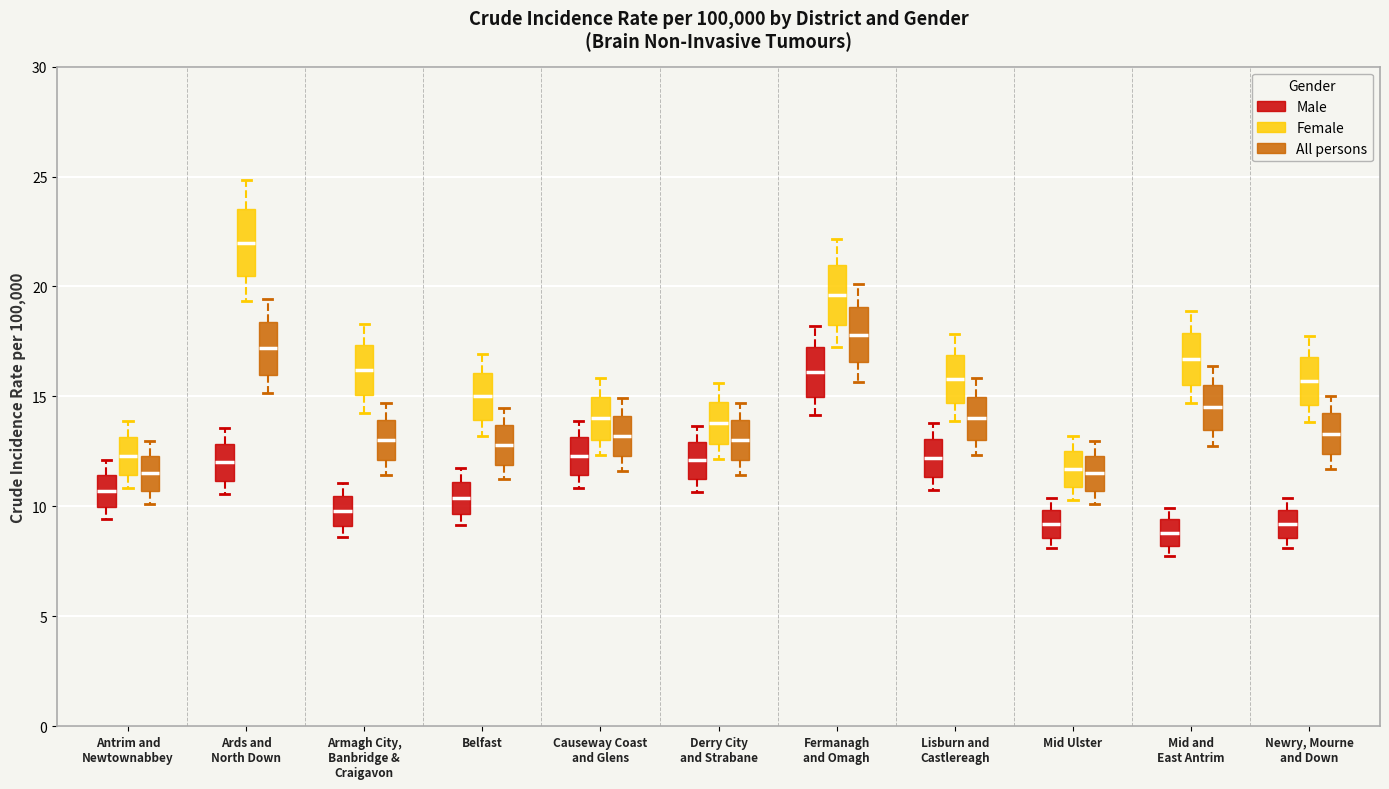

Where does the lower whisker of the box for Lisburn and Castlereagh (Female) end on the y-axis? The values are not printed on the chart, so give them approximately, as read against the axis.

14.0